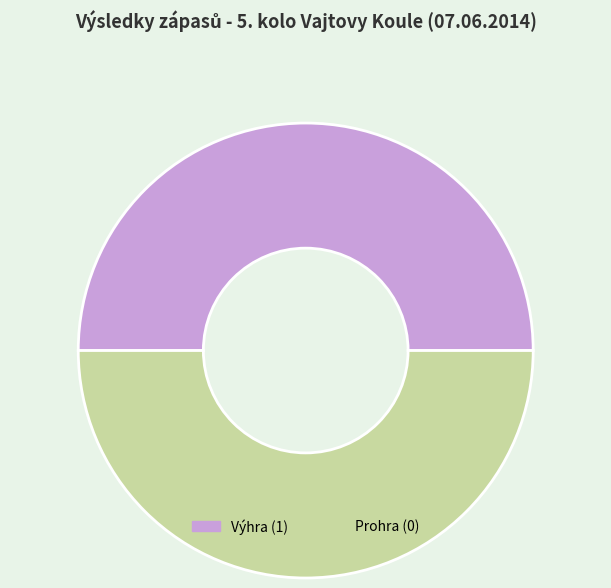

Is it true that Prohra (0) is 50% of the pie?

True